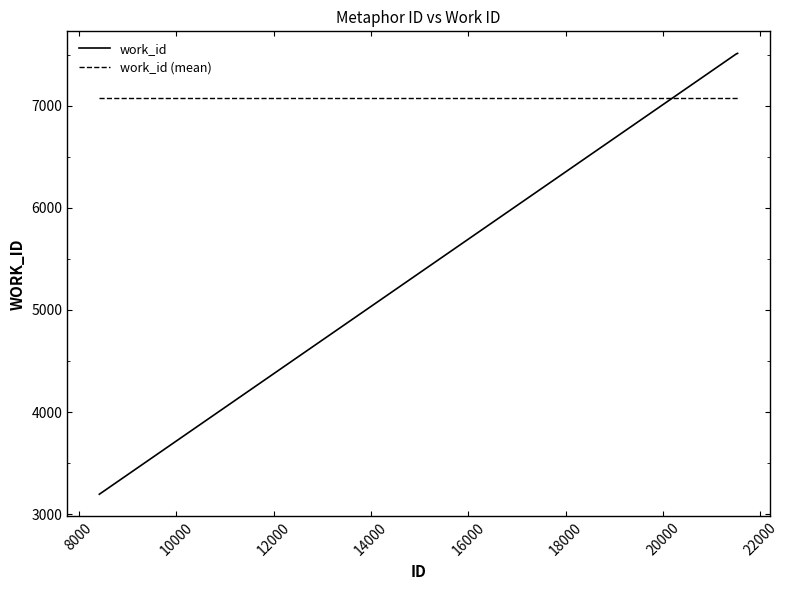

What is the highest value of the work_id (mean) series?

7077.1